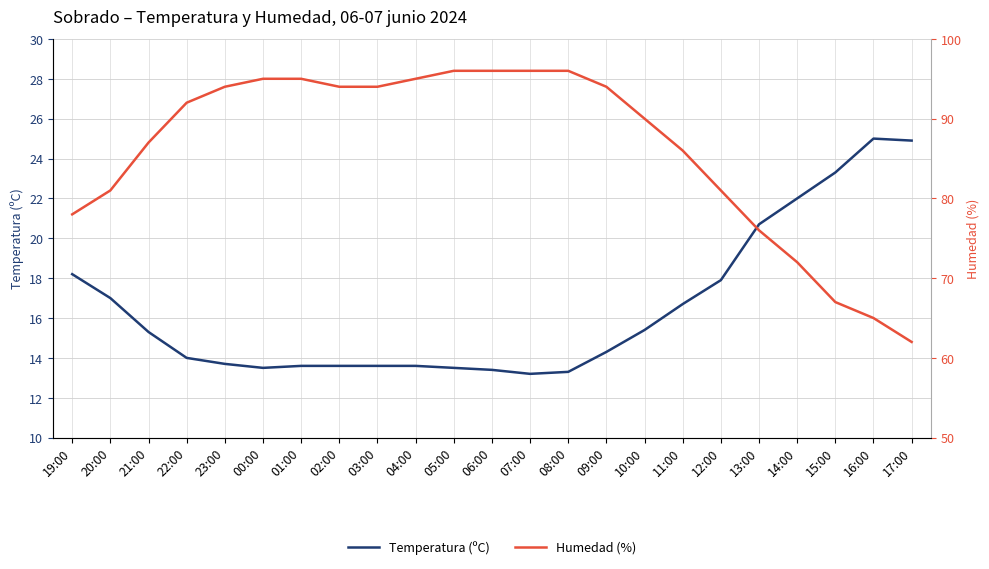

What is the spread (max minus min) of values at 03:00?

80.4